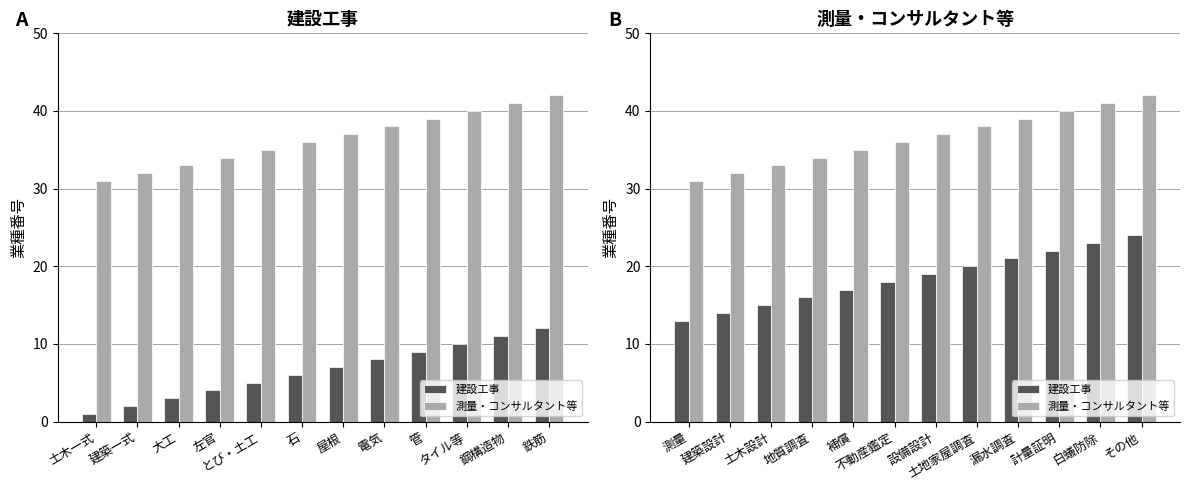

What is the average value of the 建設工事 series?

18